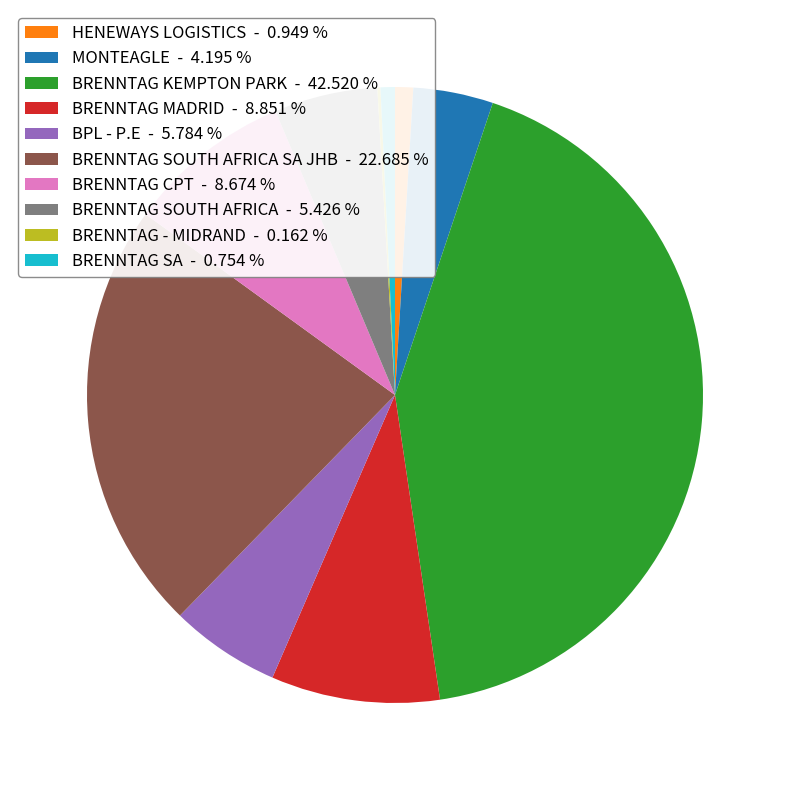

Between BRENNTAG SOUTH AFRICA - 5.426 % and MONTEAGLE - 4.195 %, which is larger?

BRENNTAG SOUTH AFRICA - 5.426 %